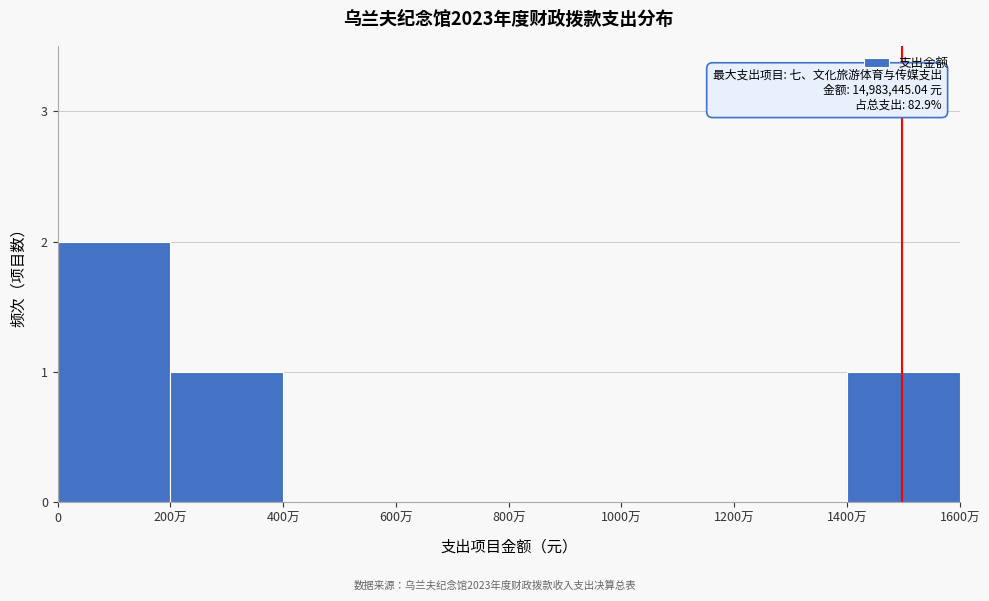

Reading left to right, list all the values displayed in this chart.

0=2	200万=1	400万=0	600万=0	800万=0	1000万=0	1200万=0	1400万=1